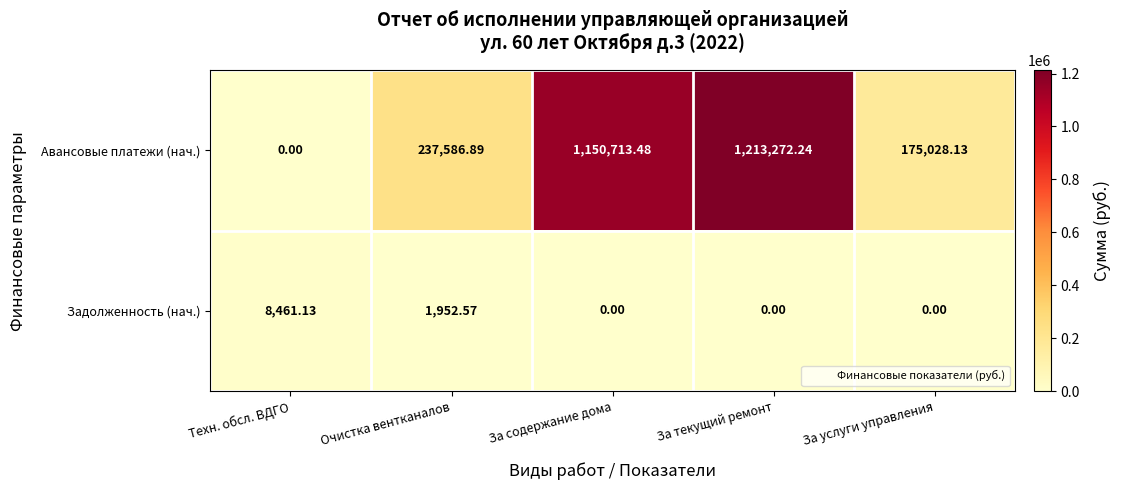

At which label is Задолженность (нач.) closest to 4230?

Очистка вентканалов